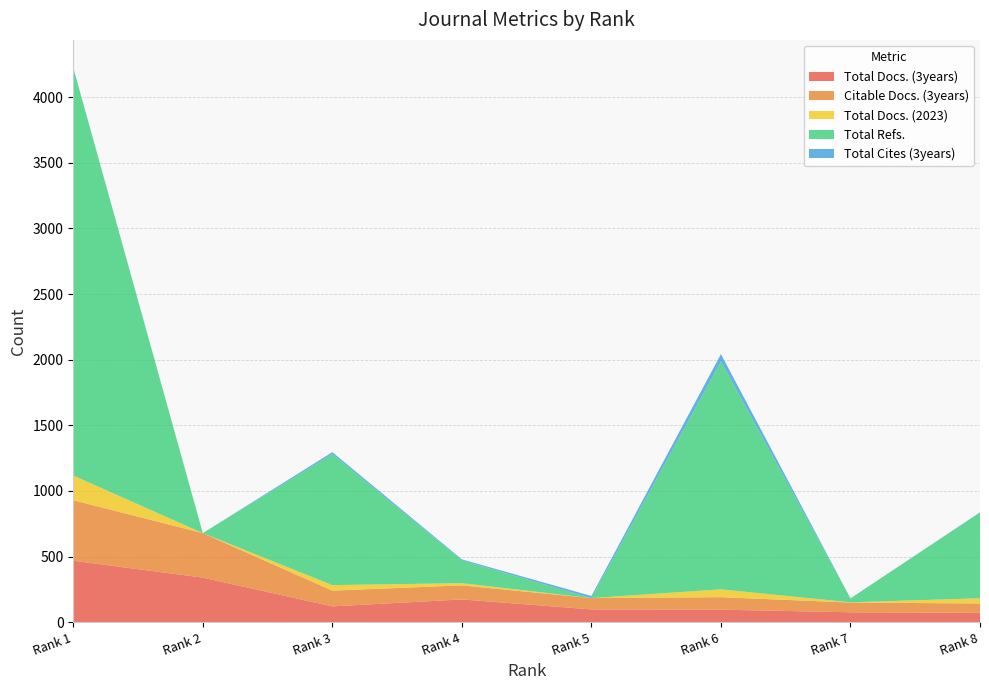

Reading left to right, extract all data points from this chart.

Total Docs. (3years): Rank 1=468	Rank 2=339	Rank 3=120	Rank 4=173	Rank 5=97	Rank 6=95	Rank 7=75	Rank 8=71
Citable Docs. (3years): Rank 1=461	Rank 2=339	Rank 3=120	Rank 4=107	Rank 5=86	Rank 6=95	Rank 7=74	Rank 8=71
Total Docs. (2023): Rank 1=188	Rank 2=0	Rank 3=42	Rank 4=17	Rank 5=0	Rank 6=60	Rank 7=2	Rank 8=40
Total Refs.: Rank 1=3104	Rank 2=0	Rank 3=998	Rank 4=173	Rank 5=0	Rank 6=1736	Rank 7=30	Rank 8=653
Total Cites (3years): Rank 1=4	Rank 2=0	Rank 3=15	Rank 4=8	Rank 5=16	Rank 6=56	Rank 7=0	Rank 8=2